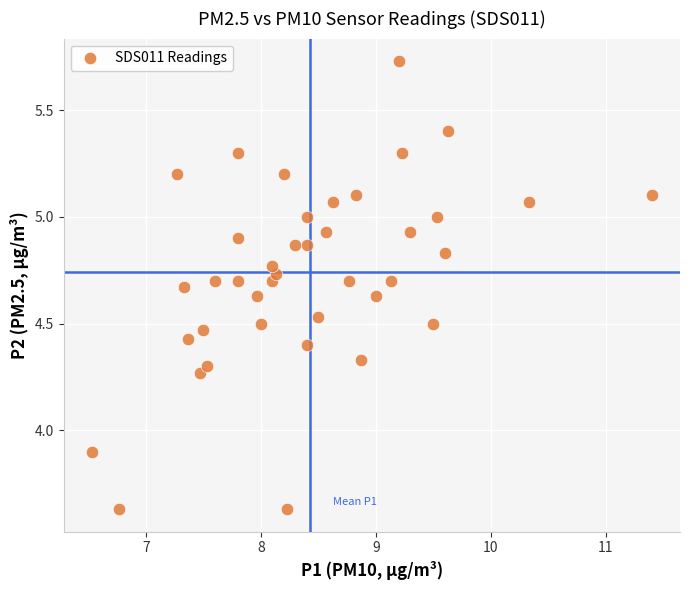

What Y value in the scatter plot is closest to 4?

3.9